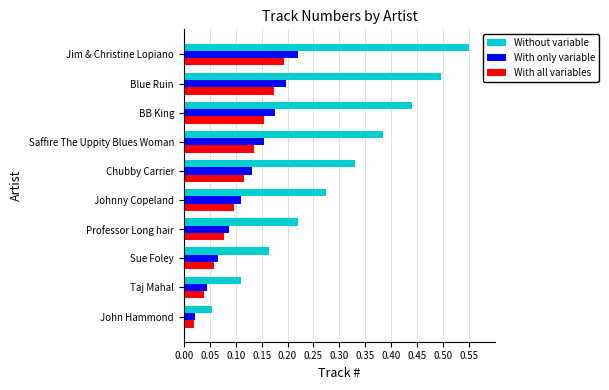

Rank the series by their maximum value, from lowest to highest.

With all variables, With only variable, Without variable